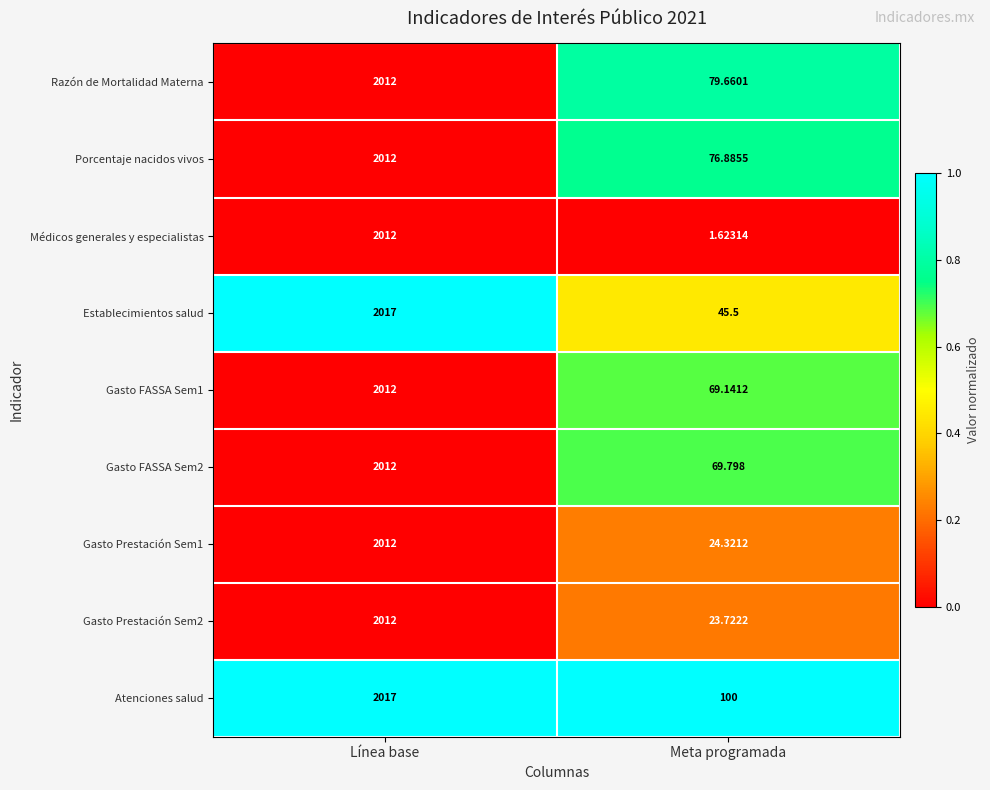

At which category is the sum across all series the highest?

Línea base